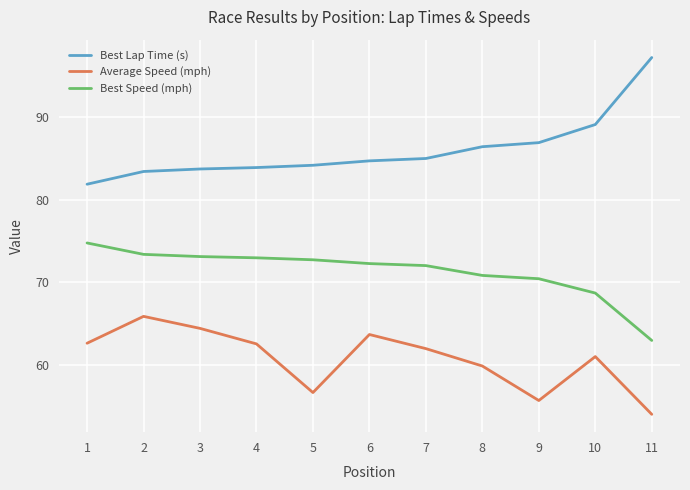

The Best Lap Time (s) series shows 153.4 at 10. True or false?

False